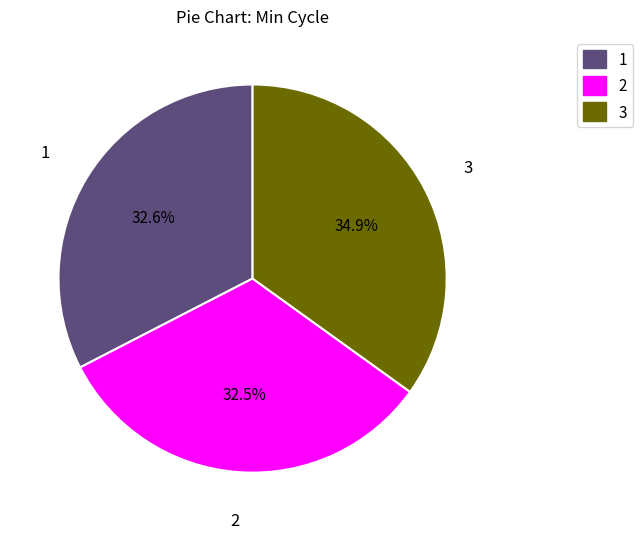

Which has a higher value, 2 or 3?

3